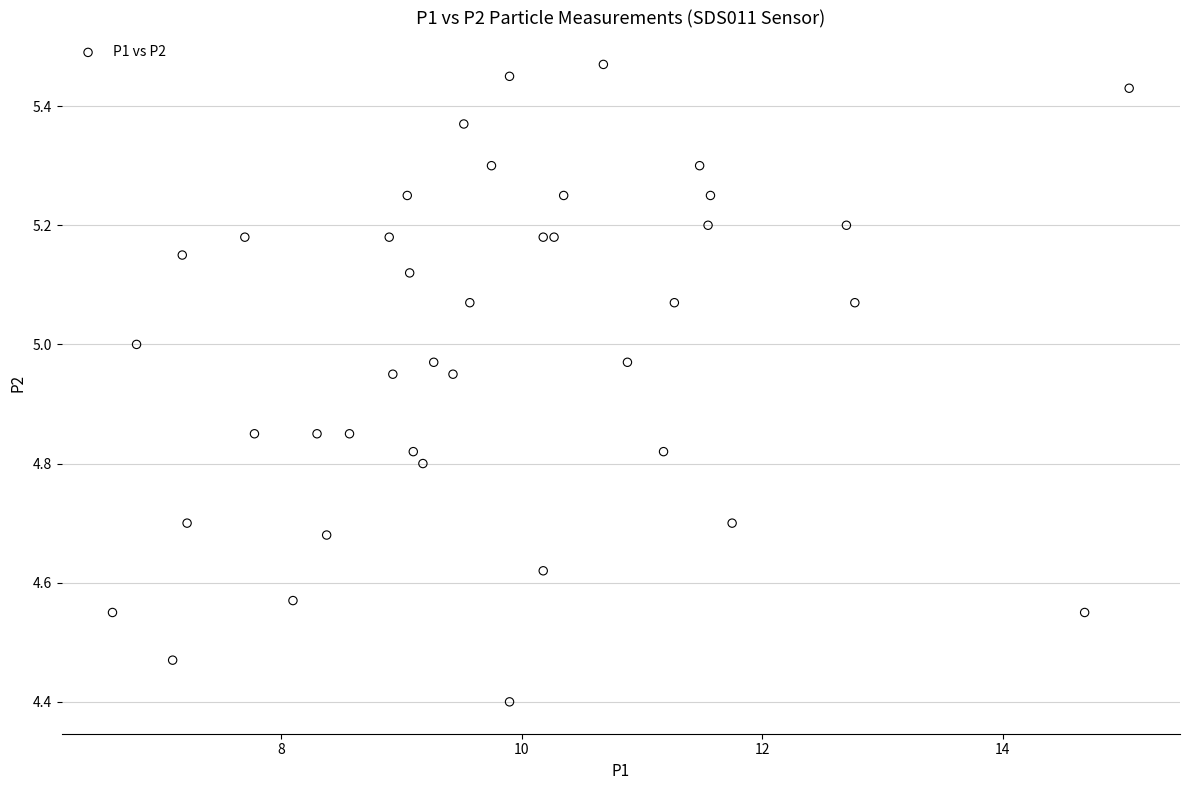

What Y value in the scatter plot is closest to 4?

4.4